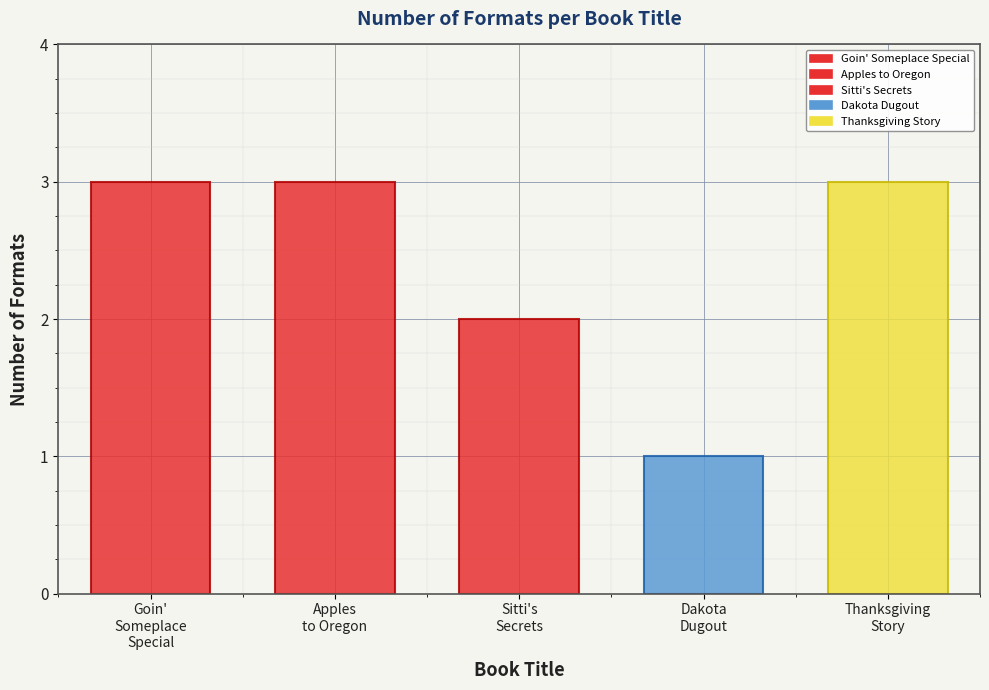

List the labels in order of value, smallest first.

Dakota Dugout, Sitti's Secrets, Goin' Someplace Special, Apples to Oregon, Thanksgiving Story